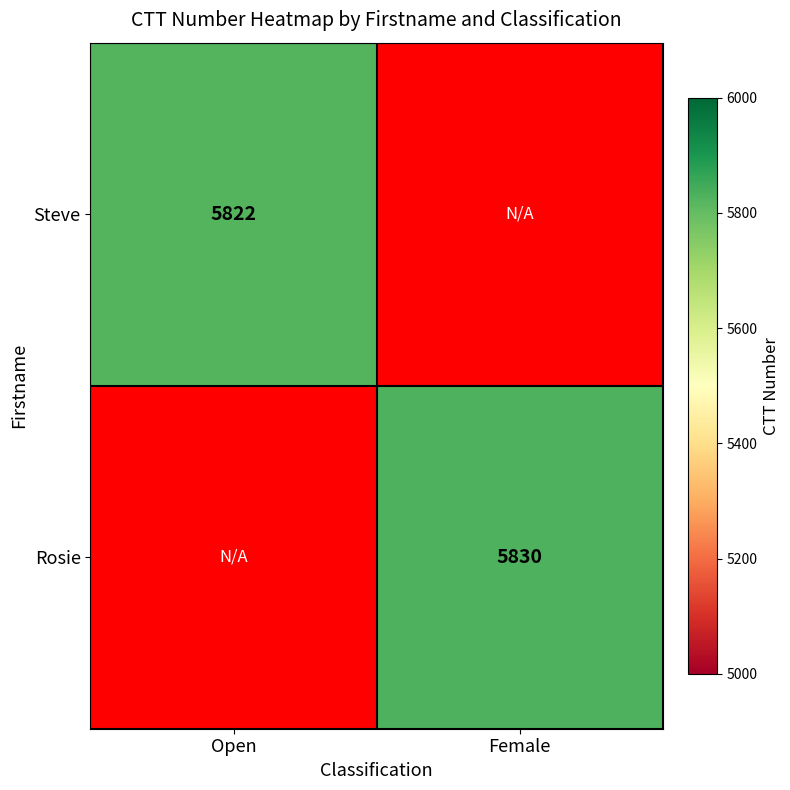

The value of Rosie at Female is 10137. True or false?

False